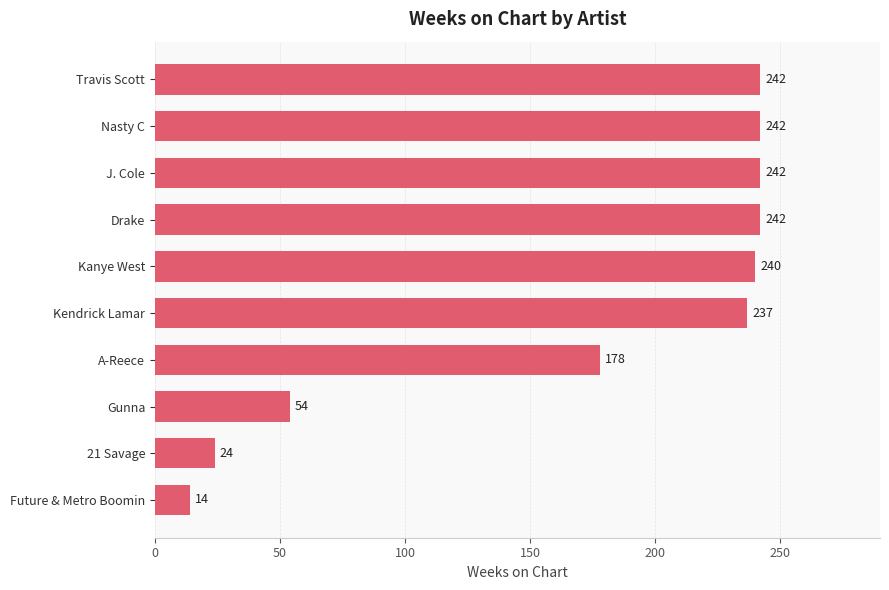

What position from the bottom is Gunna?

3